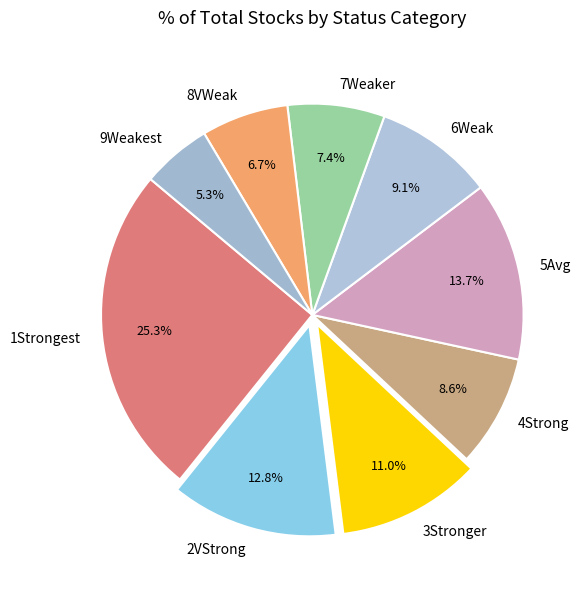

Count the number of slices in the pie.

9